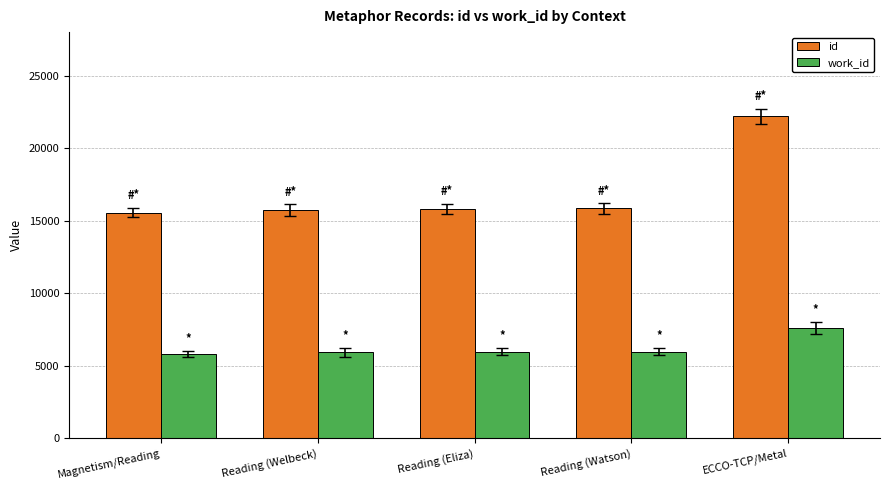

Is the value of id at Reading (Watson) greater than the value of work_id at Reading (Welbeck)?

Yes